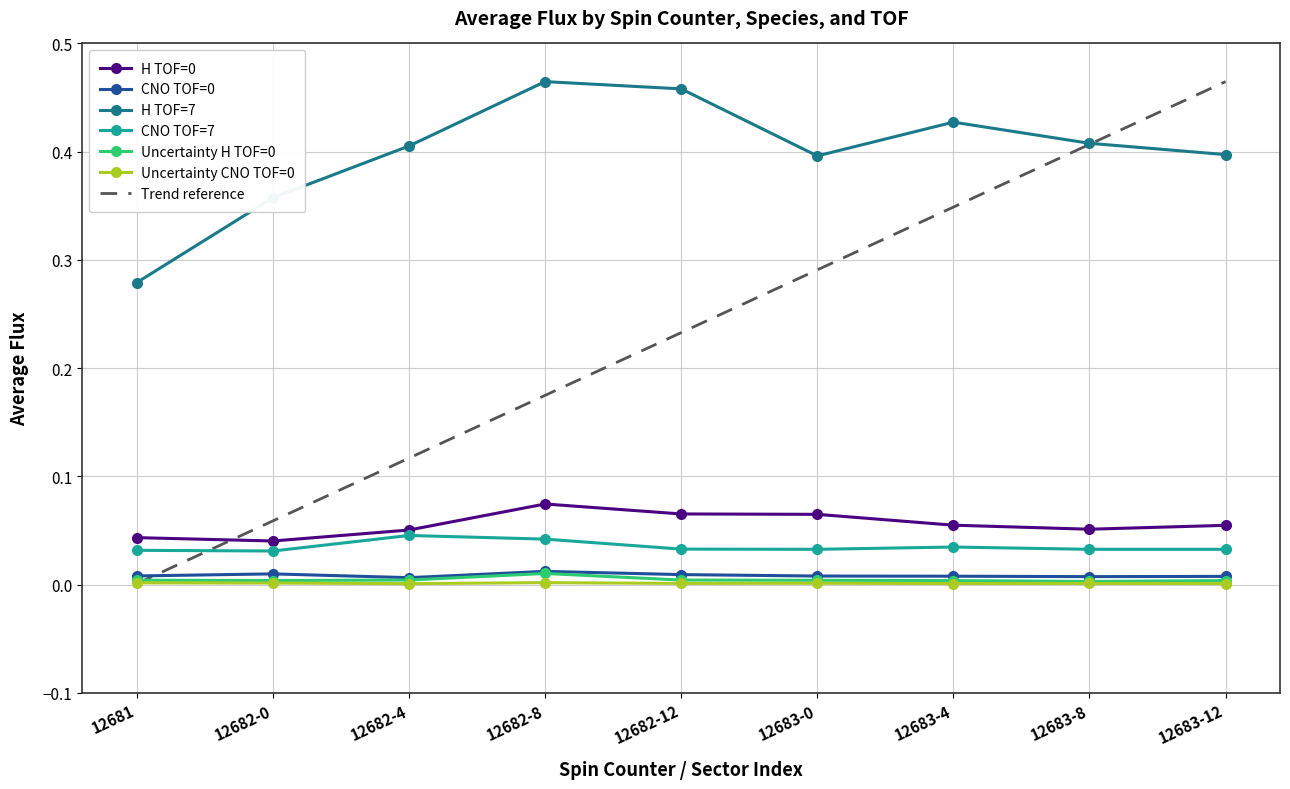

At which category is the sum across all series the highest?

12683-12